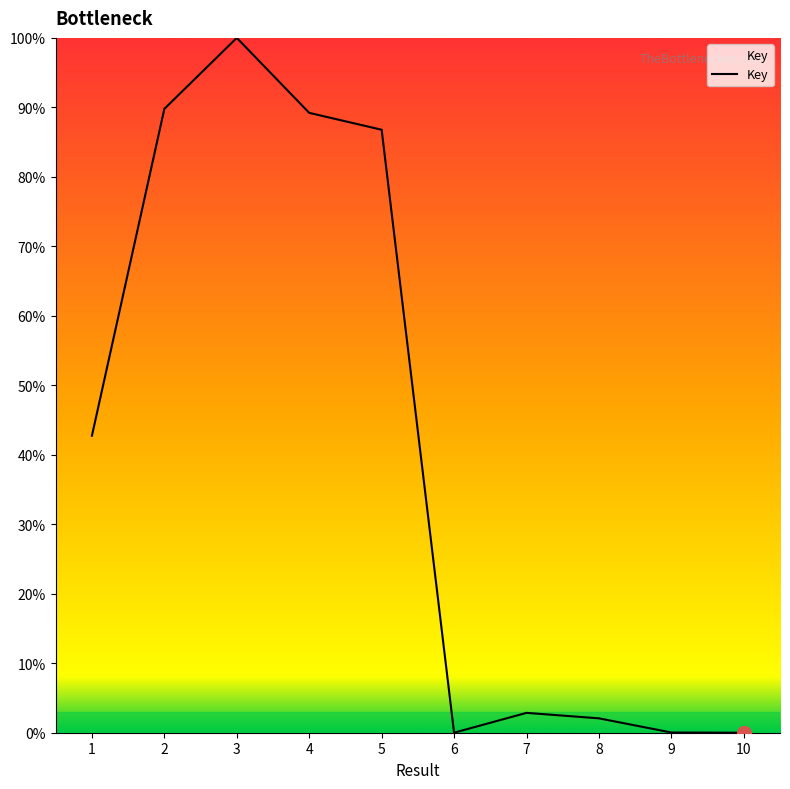

What is the sum of all values?

413.5